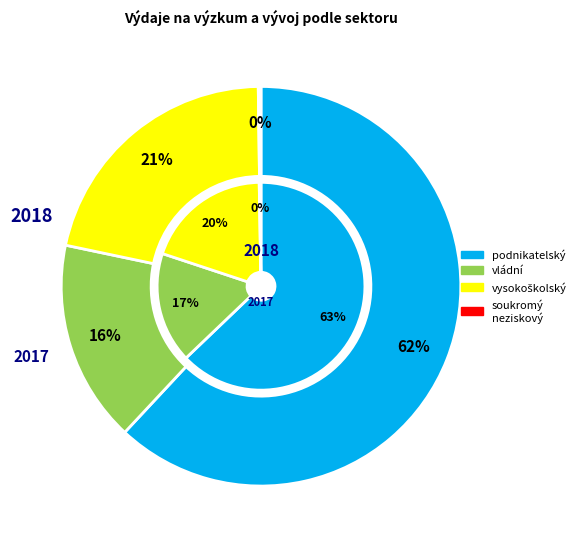

Does 2 account for over 50% of the chart?

No